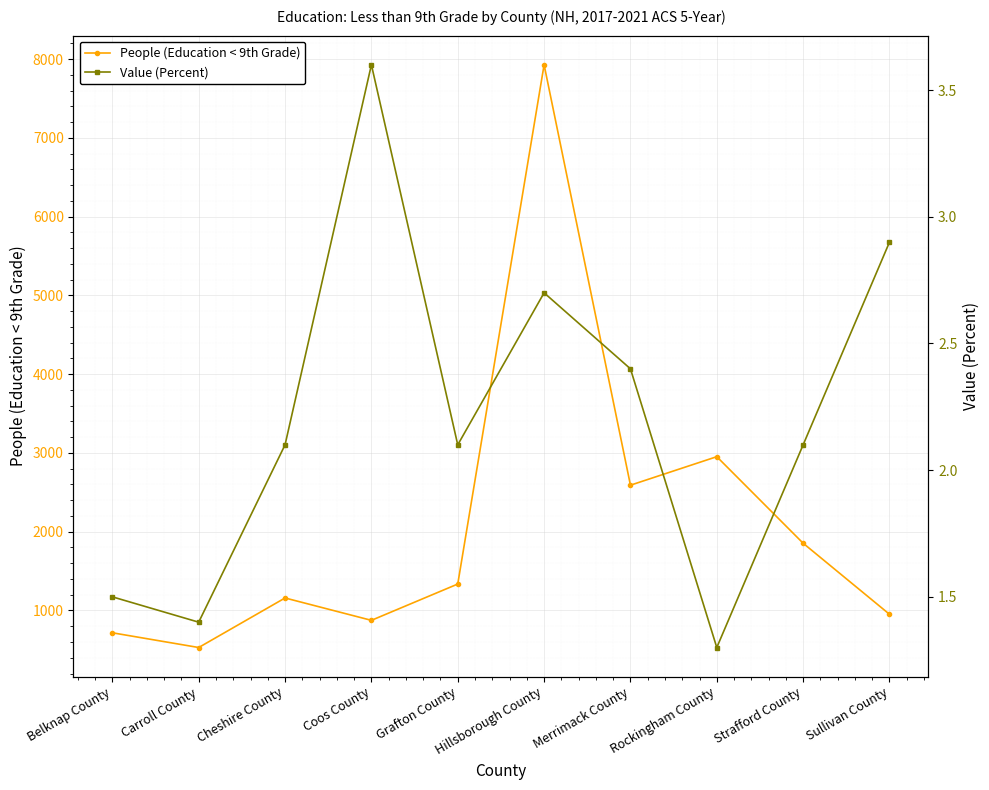

What is the label of the 4th point from the left?

Coos County